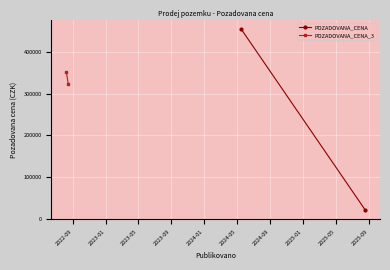

What position from the left is 2022-09?

1